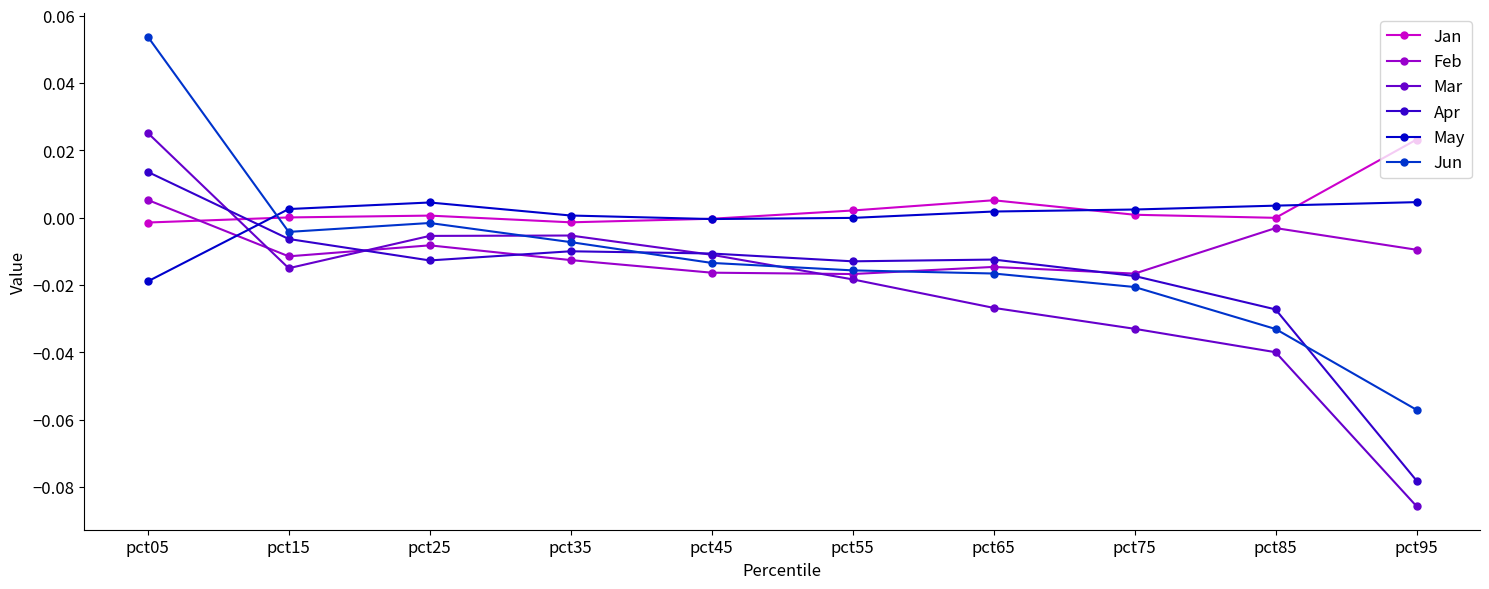

True or false: Feb has a value of -0.0 at pct65.

True